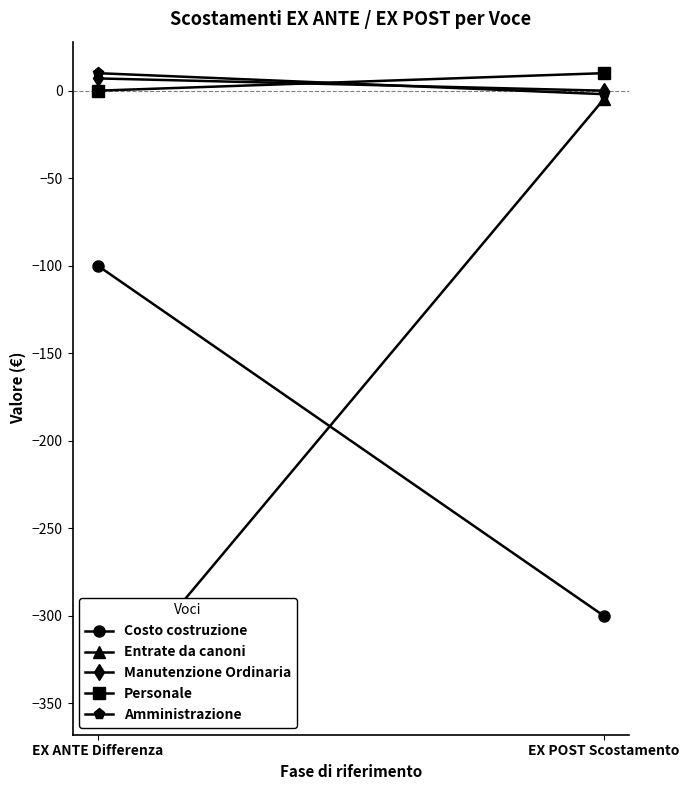

Which category has the lowest value in the Entrate da canoni series?

EX ANTE Differenza